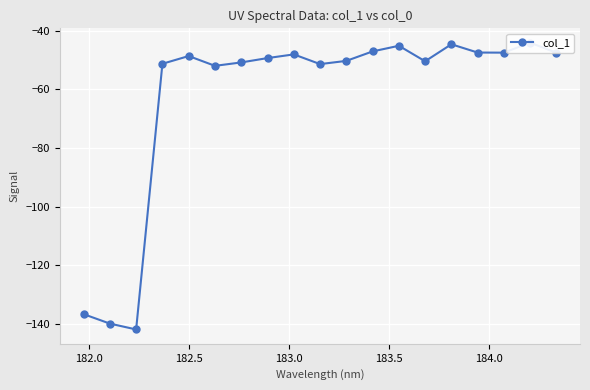

What is the difference between the second highest and minimum values?

97.4